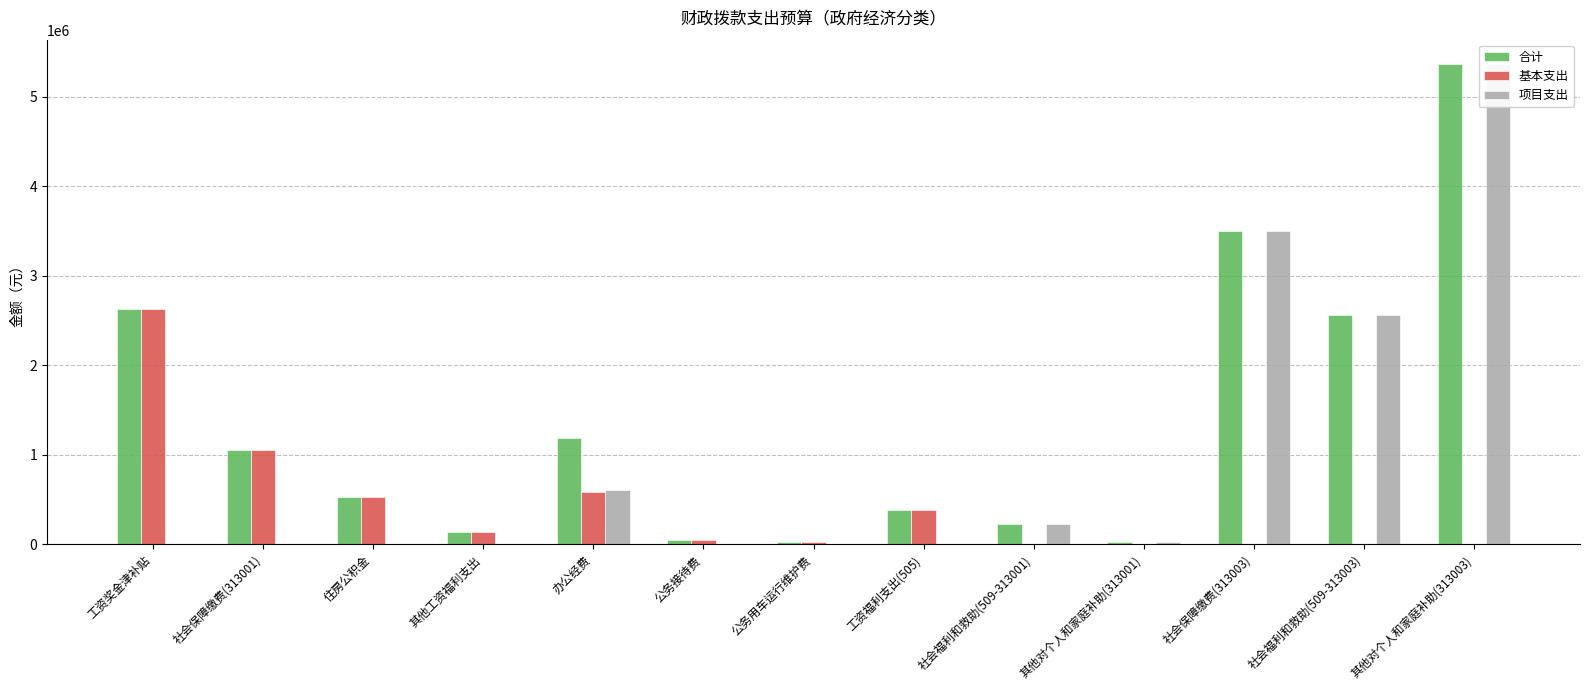

Which series has the largest total across all categories?

合计